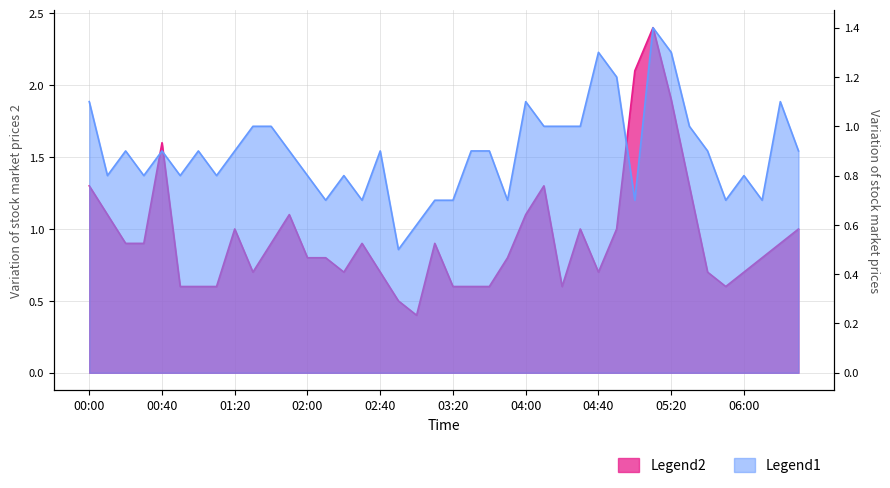

Does the chart have visible grid lines?

Yes